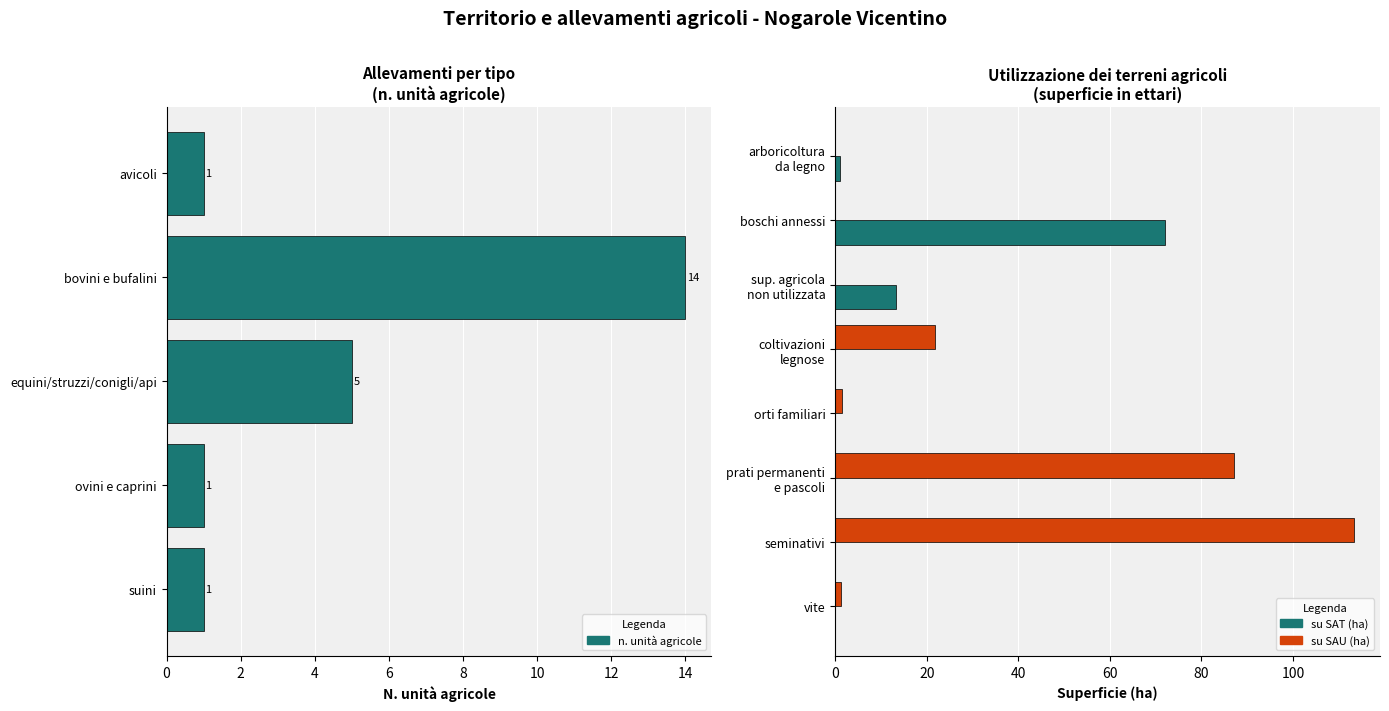

What position from the left is avicoli?

1